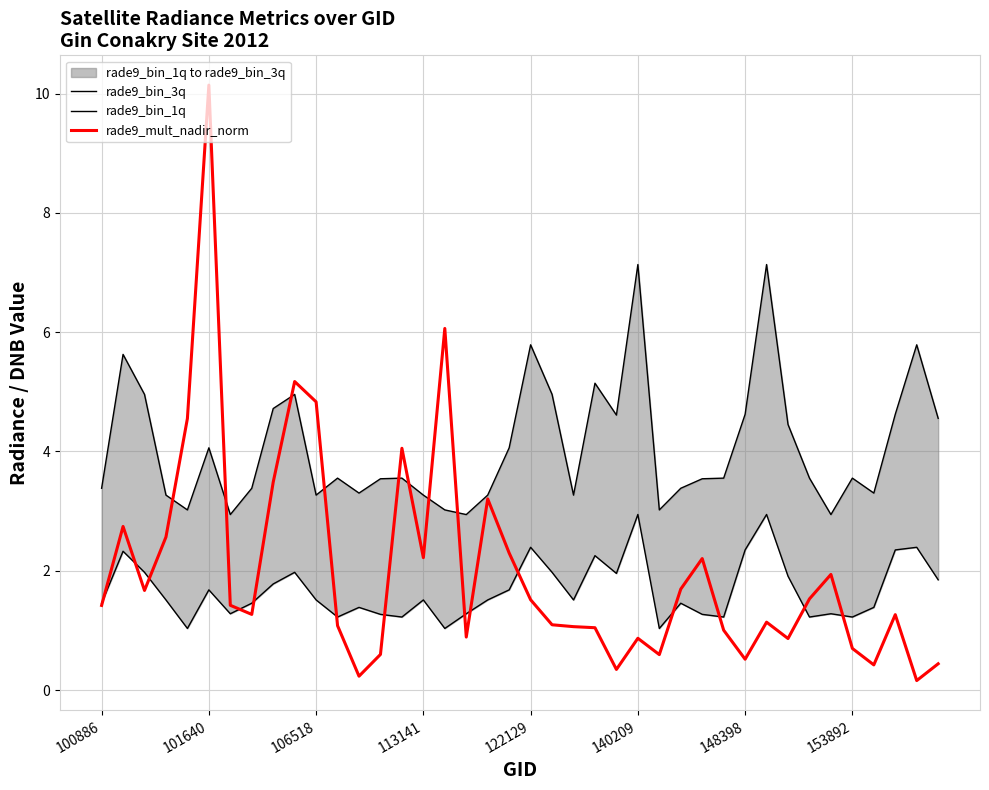

True or false: rade9_mult_nadir_norm has a value of 1.4 at 100886.

True